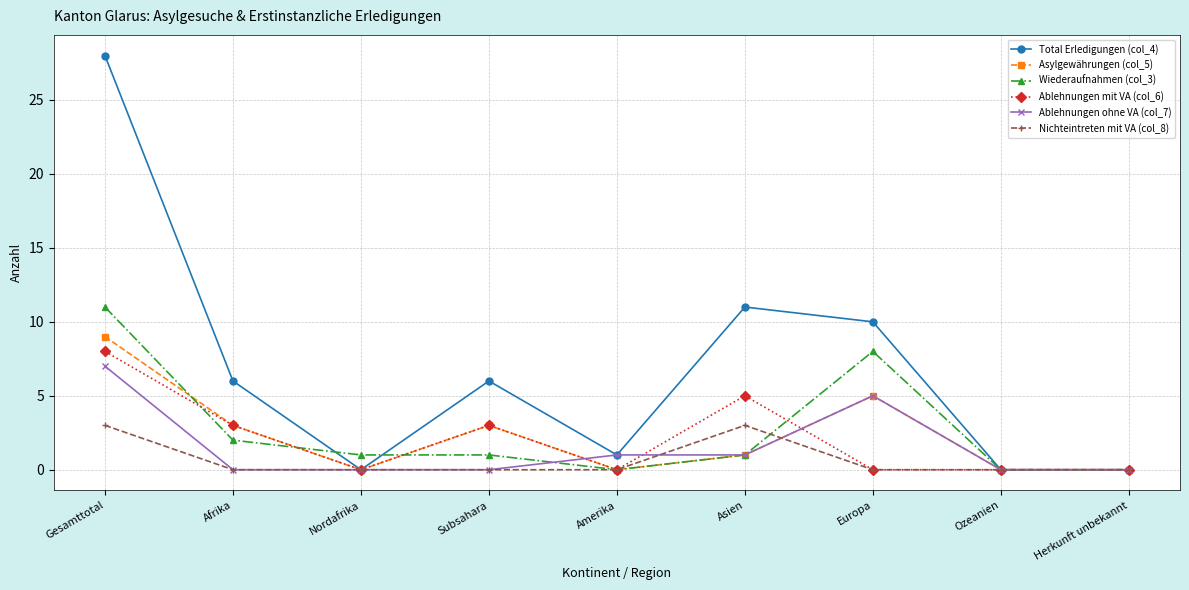

How many lines are shown in the chart?

6